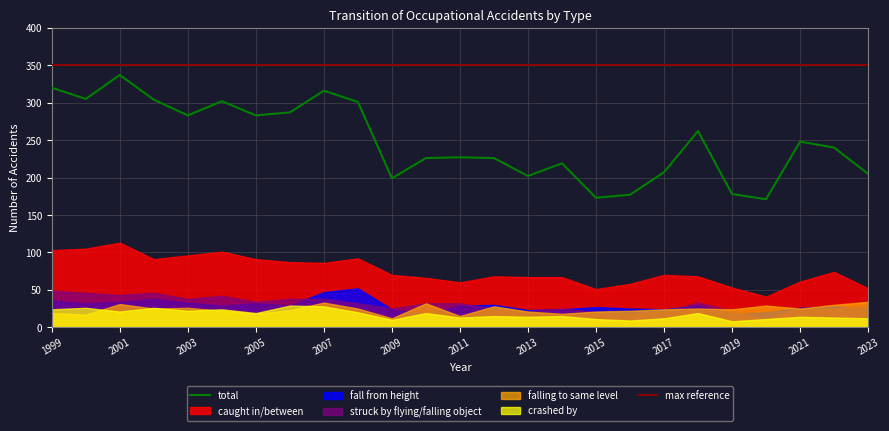

True or false: caught in/between and total intersect in this chart.

False